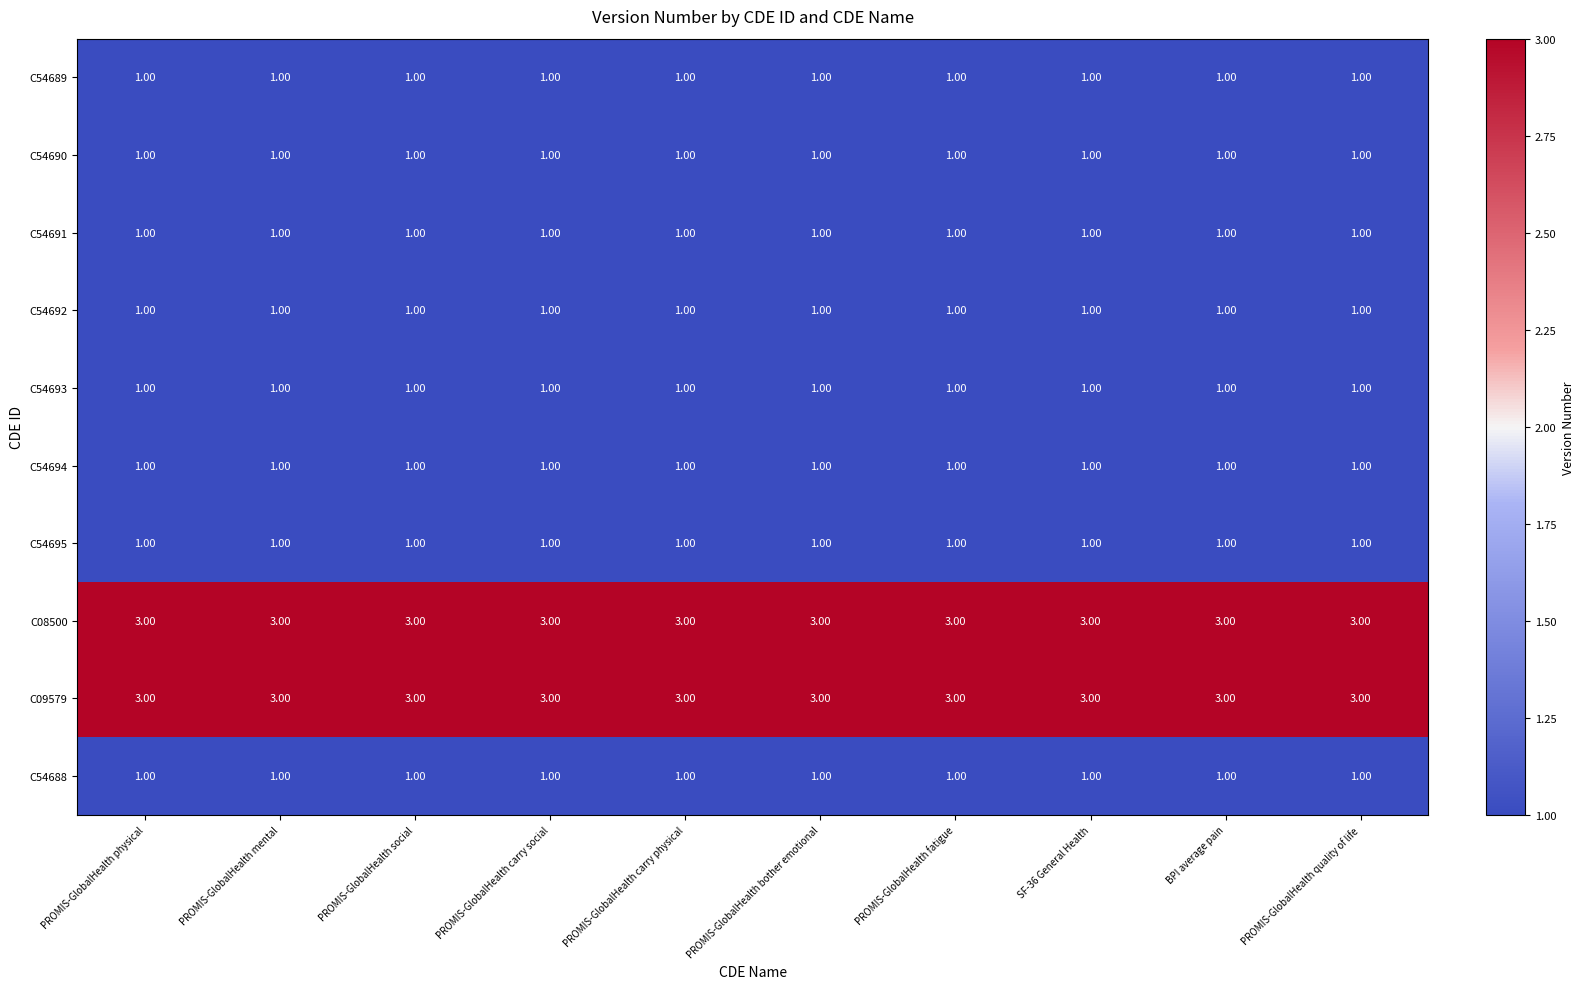

What is the total value across all series at PROMIS-GlobalHealth carry physical?

14